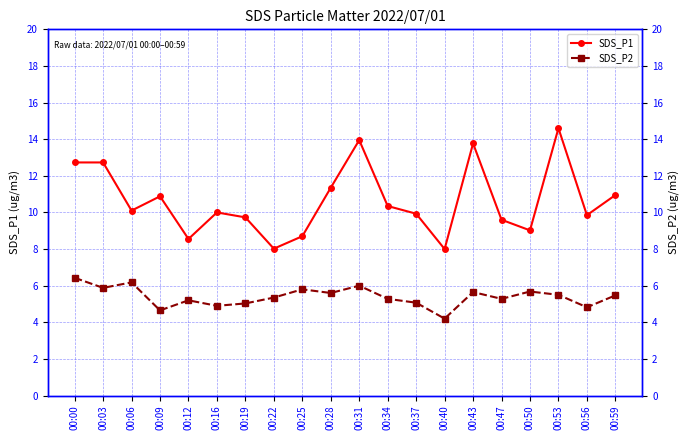

What is the value of the SDS_P2 point at the 4th from the left?

4.7